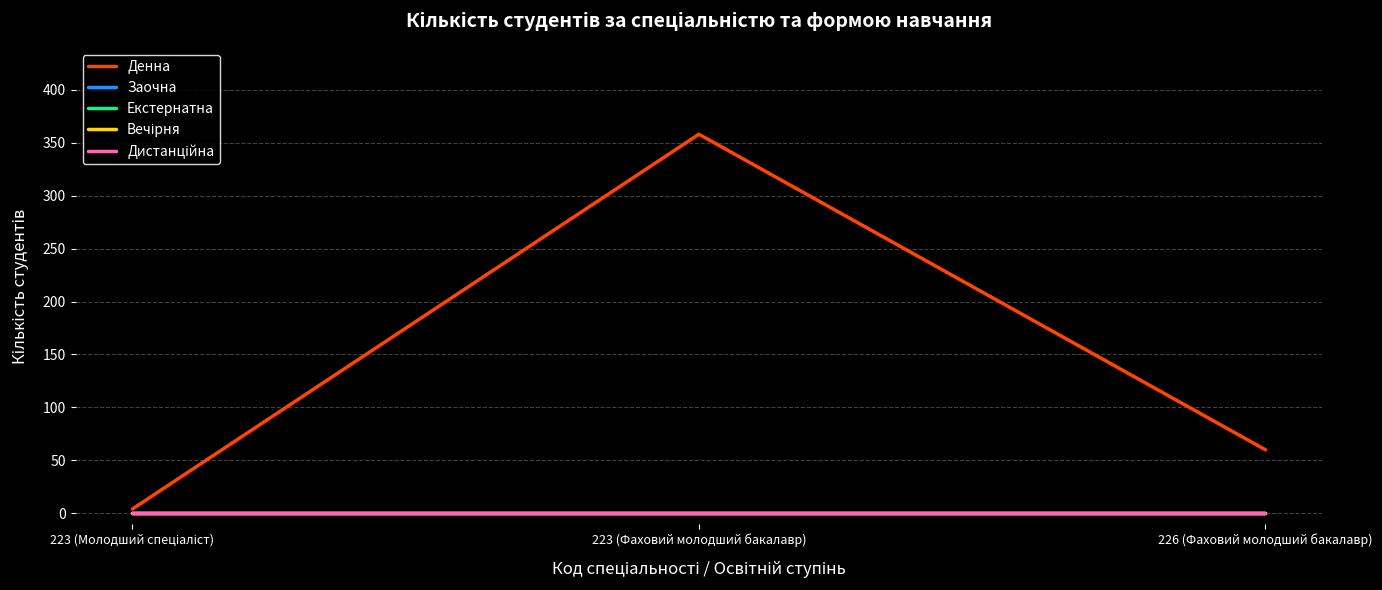

Does the chart display data point markers on the line(s)?

No